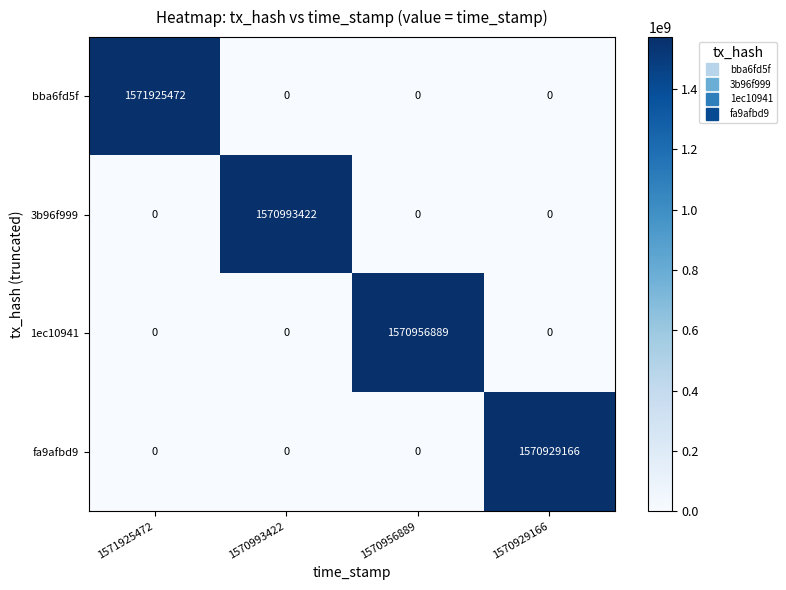

At which category does the chart reach its peak across all series?

1571925472